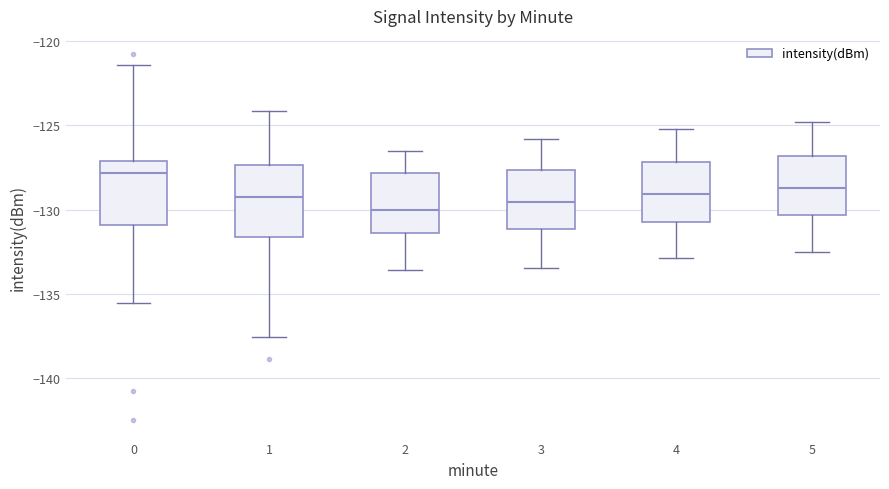

Reading left to right, transcribe this box plot: for each box, give where its median line is, the range the box spans, and where its two whiskers end, as read against the y-axis. The values are not printed on the chart, so give them approximately, as read against the axis.

0: median -128.0, box -131.0 to -127.0, whiskers -135.5 to -121.5
1: median -129.0, box -131.5 to -127.5, whiskers -137.5 to -124.0
2: median -130.0, box -131.5 to -128.0, whiskers -133.5 to -126.5
3: median -129.5, box -131.0 to -127.5, whiskers -133.5 to -126.0
4: median -129.0, box -130.5 to -127.0, whiskers -133.0 to -125.0
5: median -128.5, box -130.5 to -127.0, whiskers -132.5 to -125.0